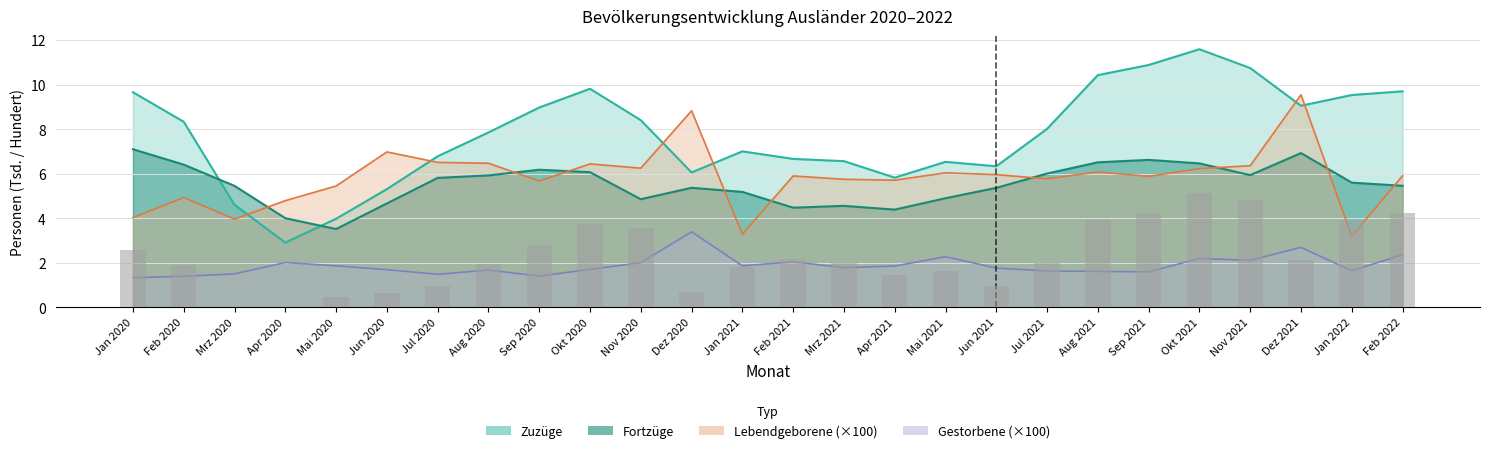

What is the difference between the maximum and minimum values in the Gestorbene series?

2.1